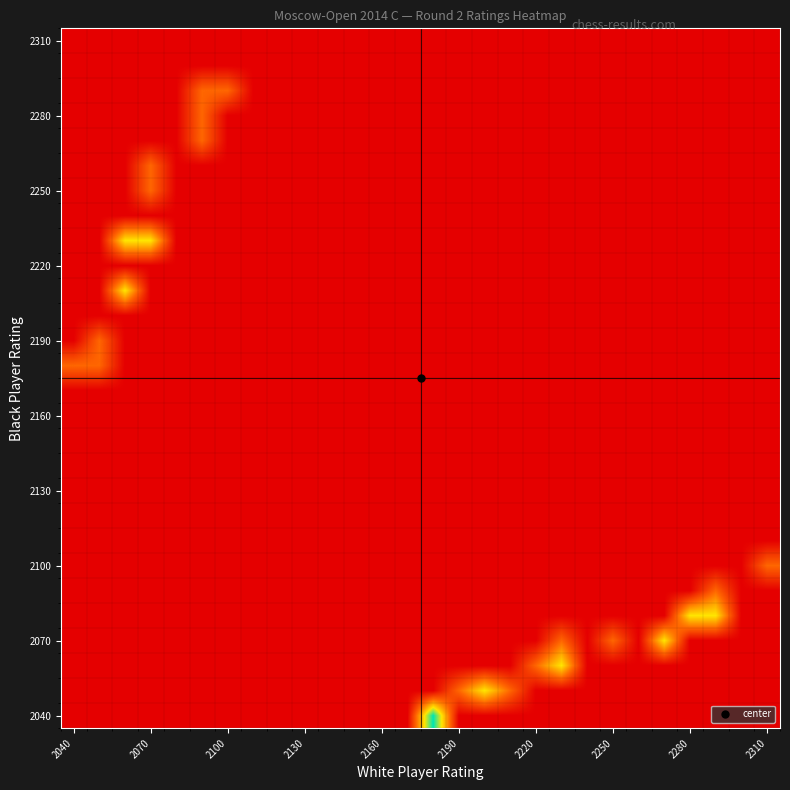

Which category has the lowest value across all series?

2040